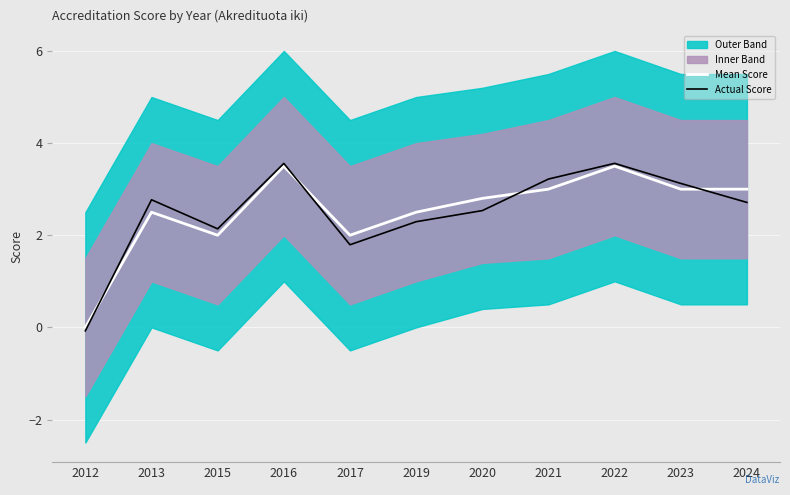

Which series has the widest spread of values?

Actual Score